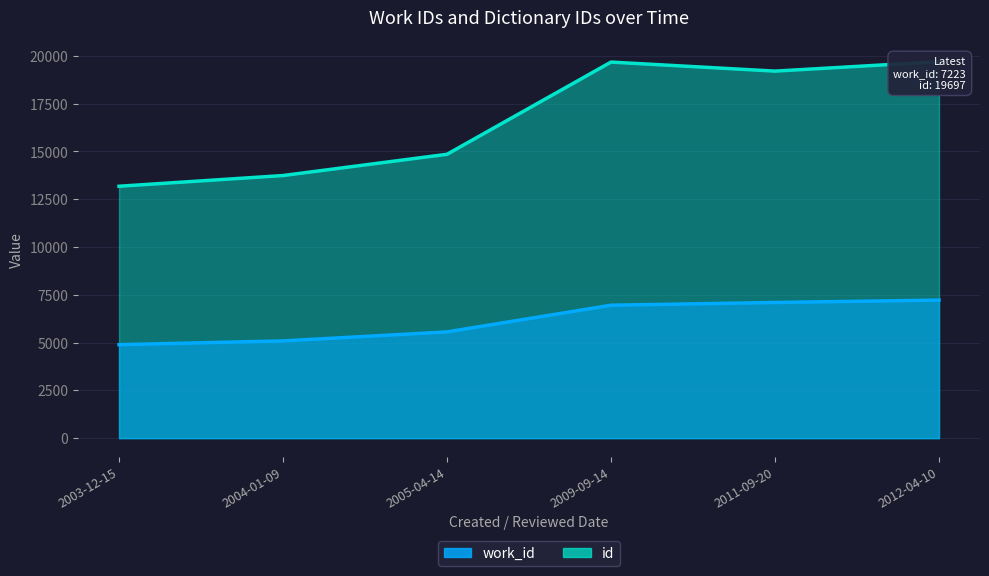

Does the chart display data point markers on the line(s)?

No